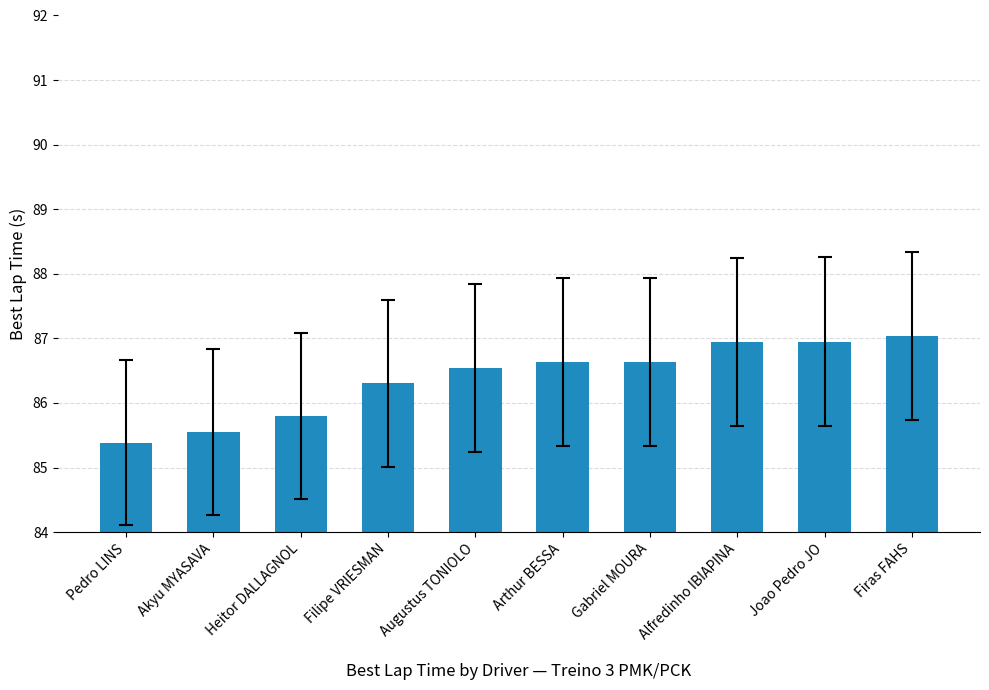

Between Pedro LINS and Firas FAHS, which is larger?

Firas FAHS